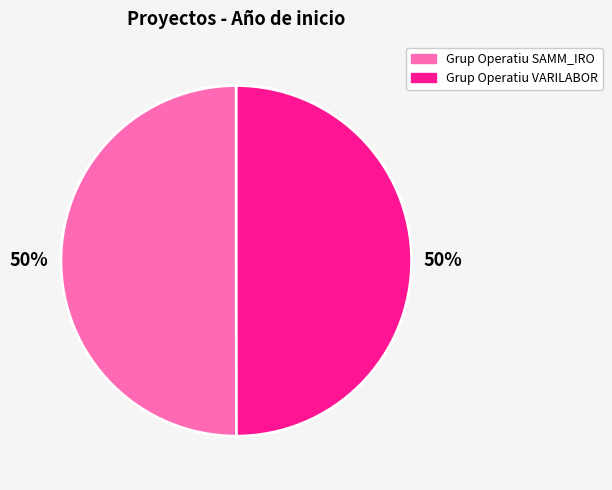

Count the number of slices in the pie.

2